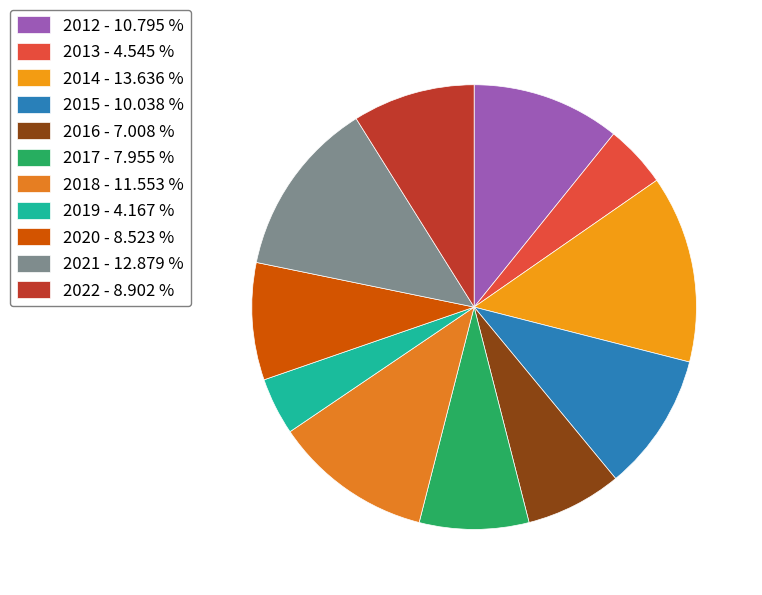

Is there a majority slice in this chart?

No